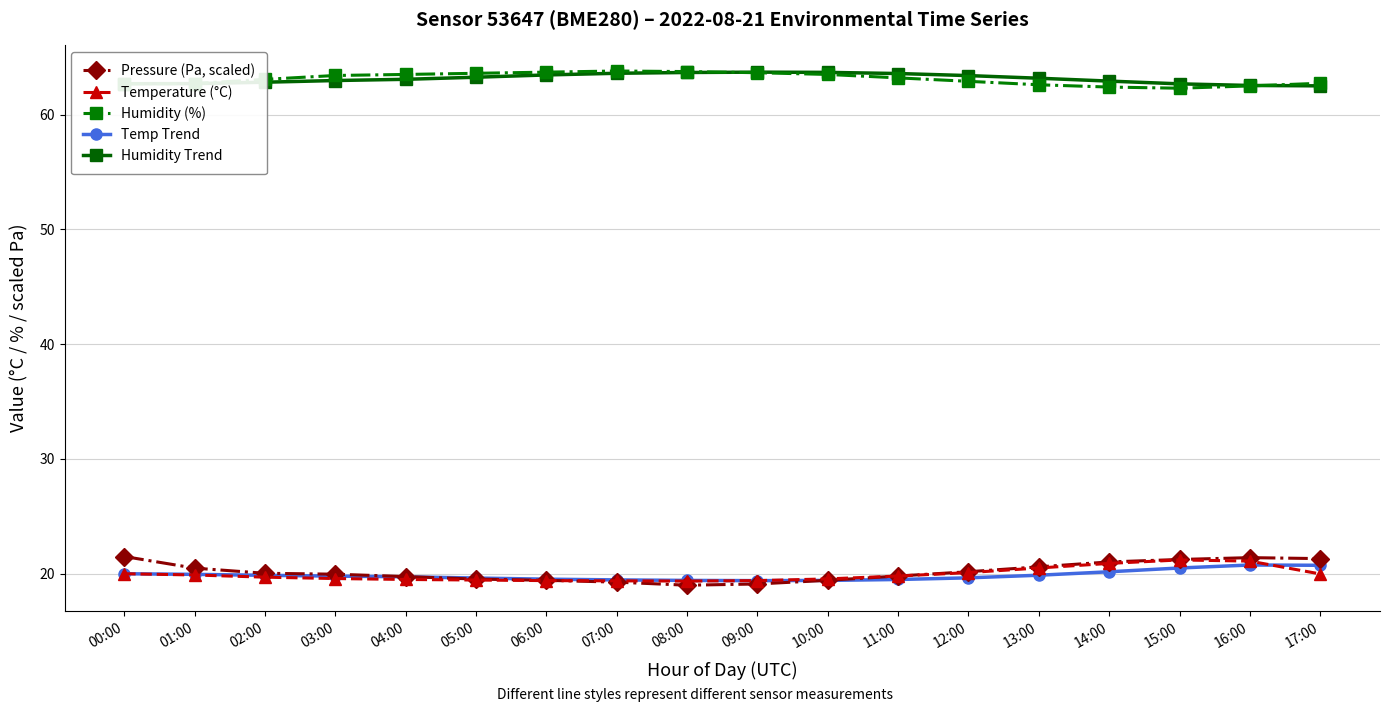

What is the label of the 17th point from the left?

16:00